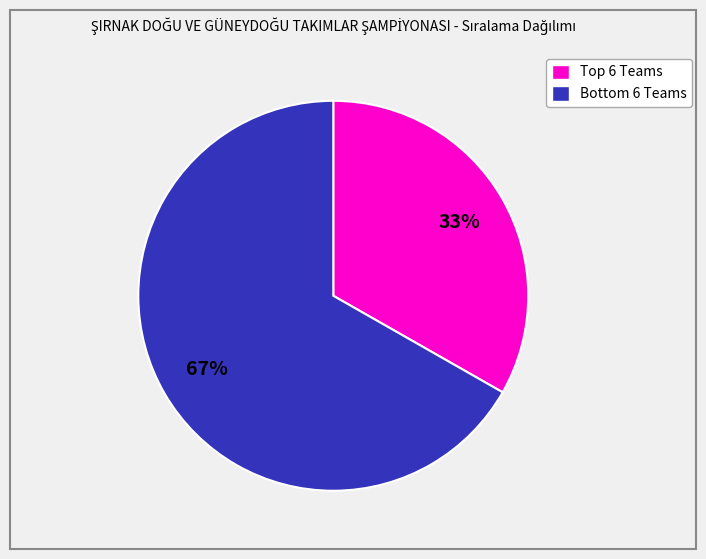

Rank the categories by value from highest to lowest.

Bottom 6 Teams, Top 6 Teams